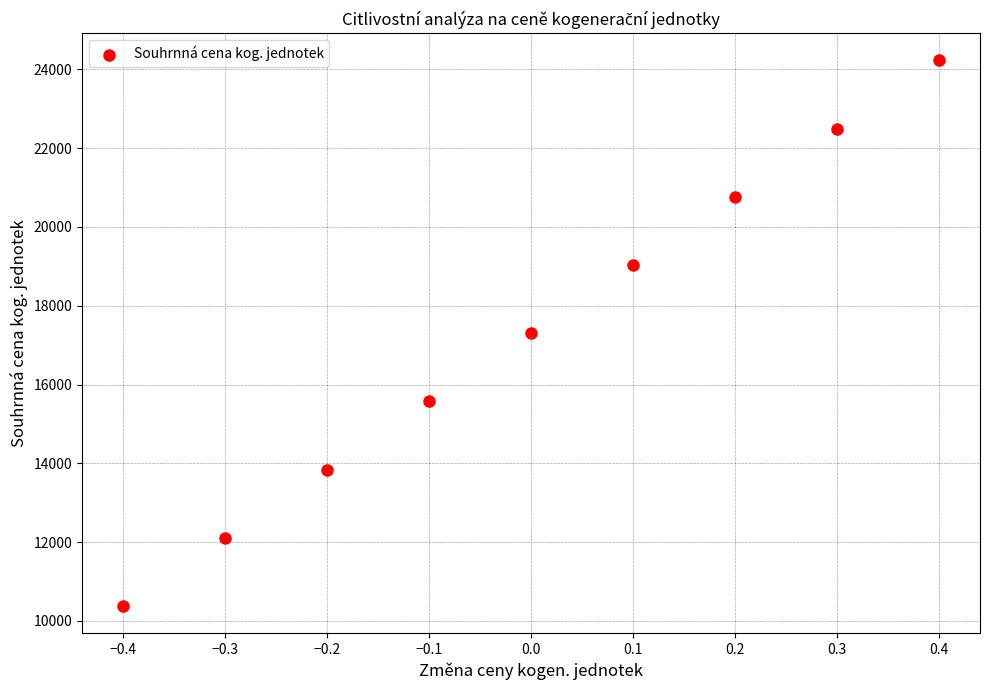

What is the range of Y values (max minus min)?

13843.2